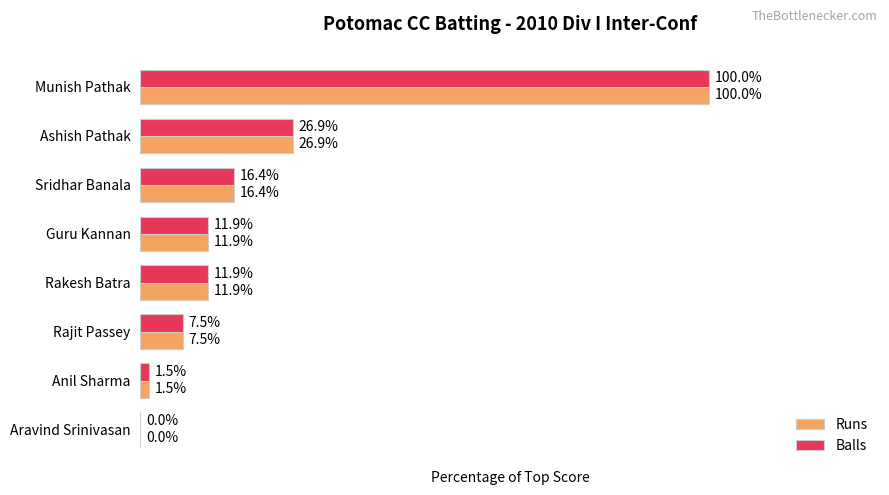

At which label is Balls closest to 50?

Ashish Pathak